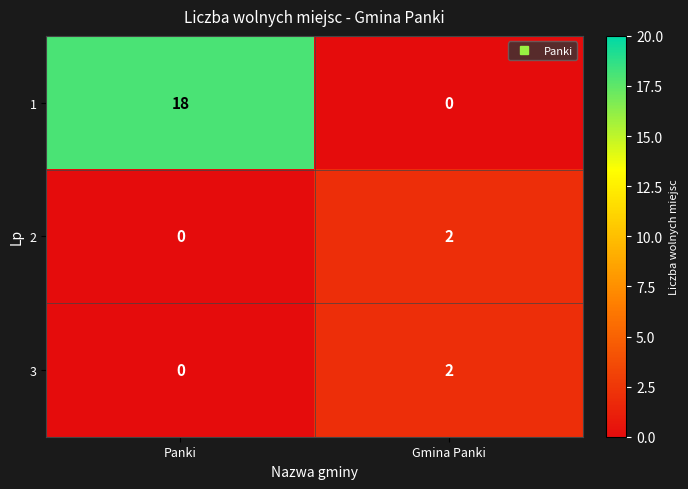

Is it true that 1 equals 18 at Panki?

True